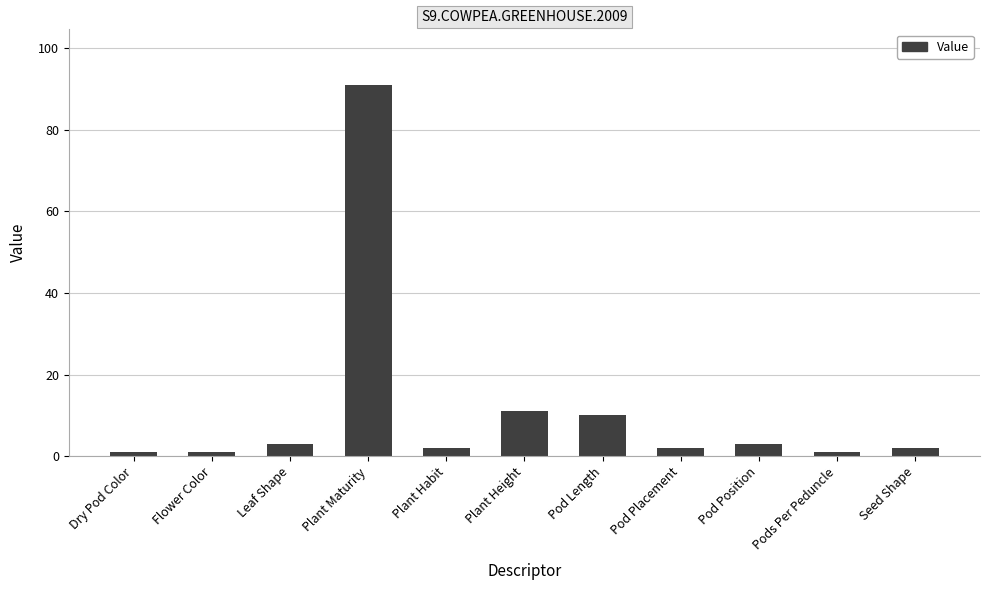

Where does the data first go above 2?

Leaf Shape